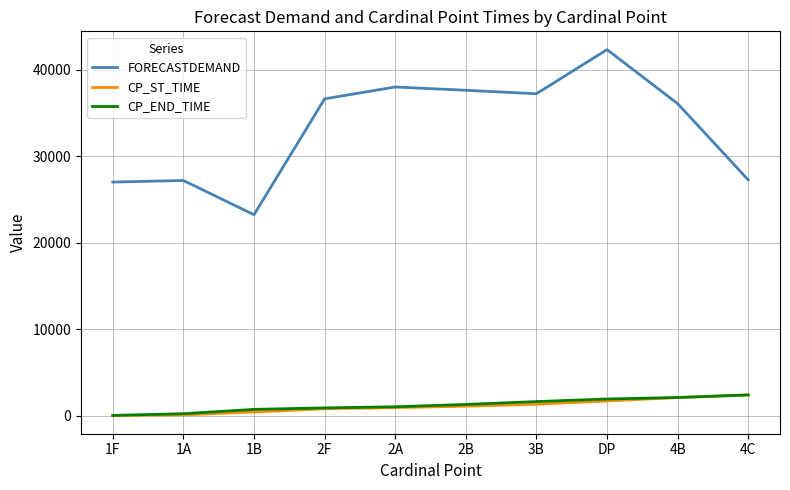

Is the value of FORECASTDEMAND at 2F greater than the value of CP_END_TIME at DP?

Yes